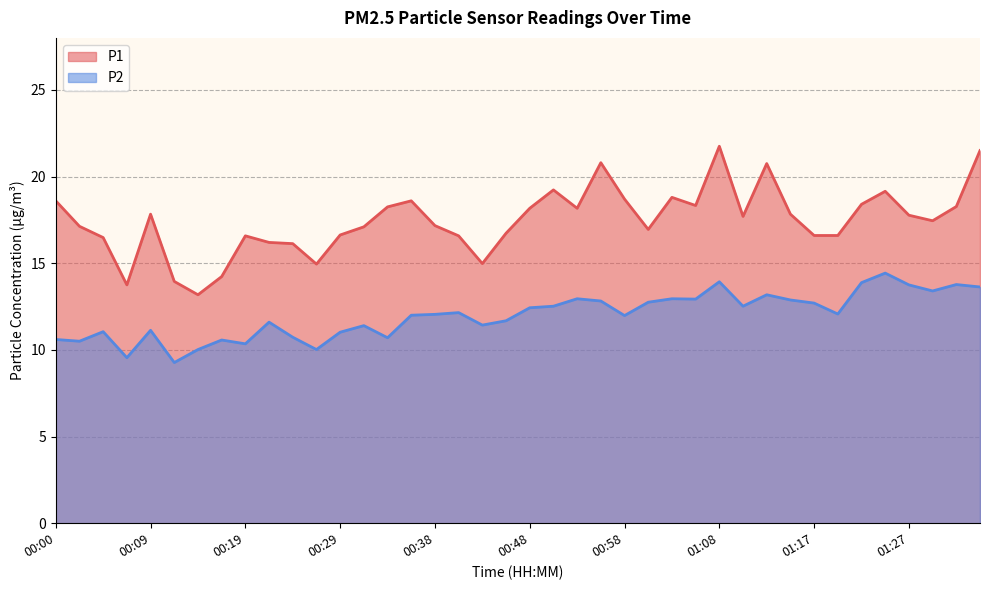

True or false: P1 and P2 intersect in this chart.

False